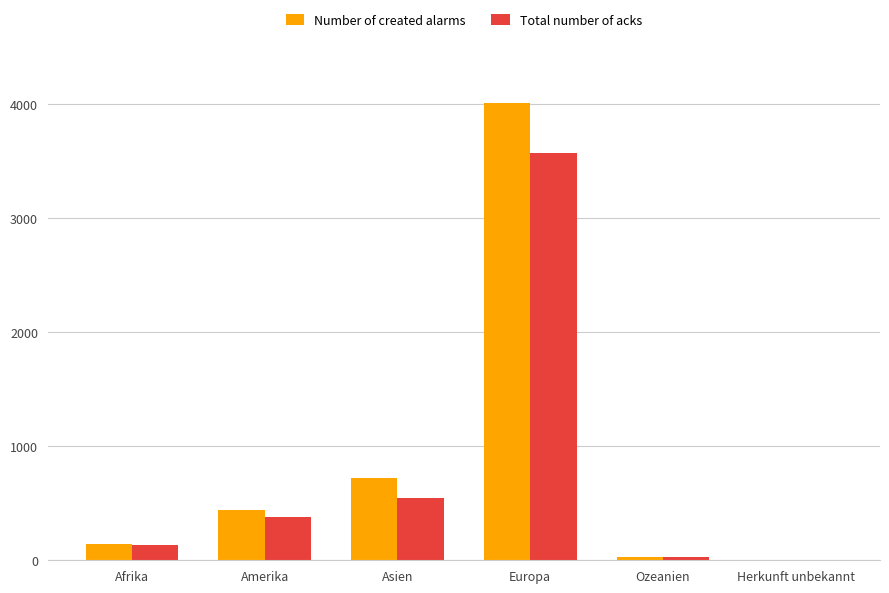

What value does the Number of created alarms series have at Amerika, to the nearest 50?

450